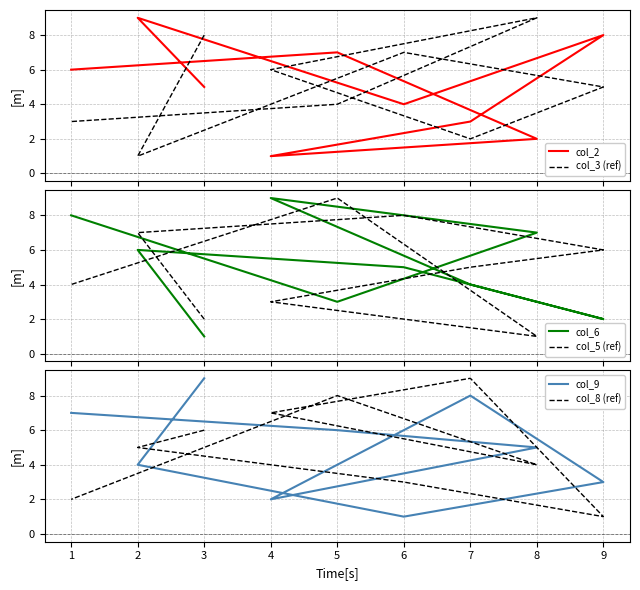

After their last crossing, which series has the higher values: col_2 or col_8 (ref)?

col_2